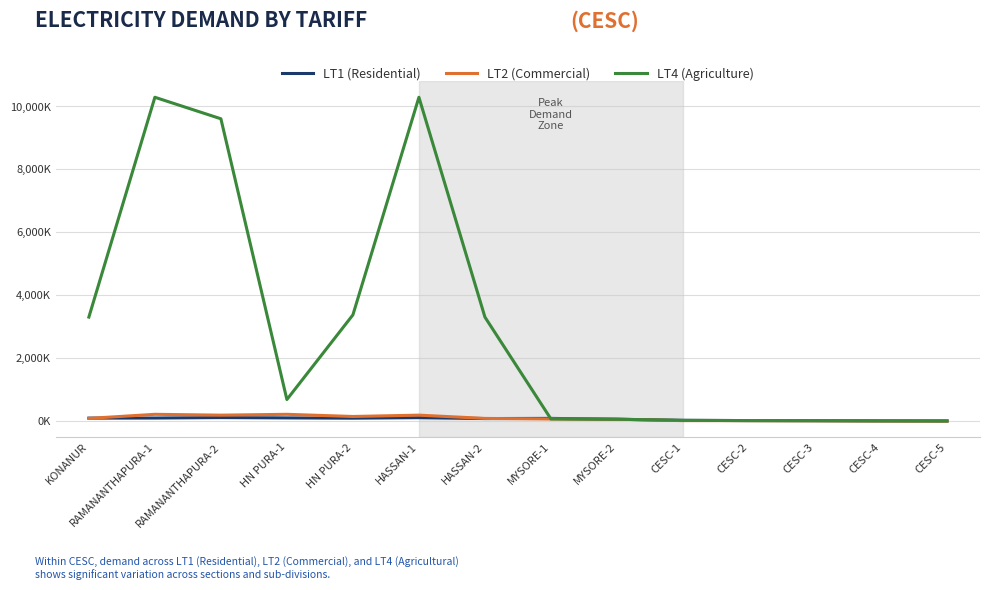

True or false: LT1 (Residential) and LT4 (Agriculture) cross at least once.

True